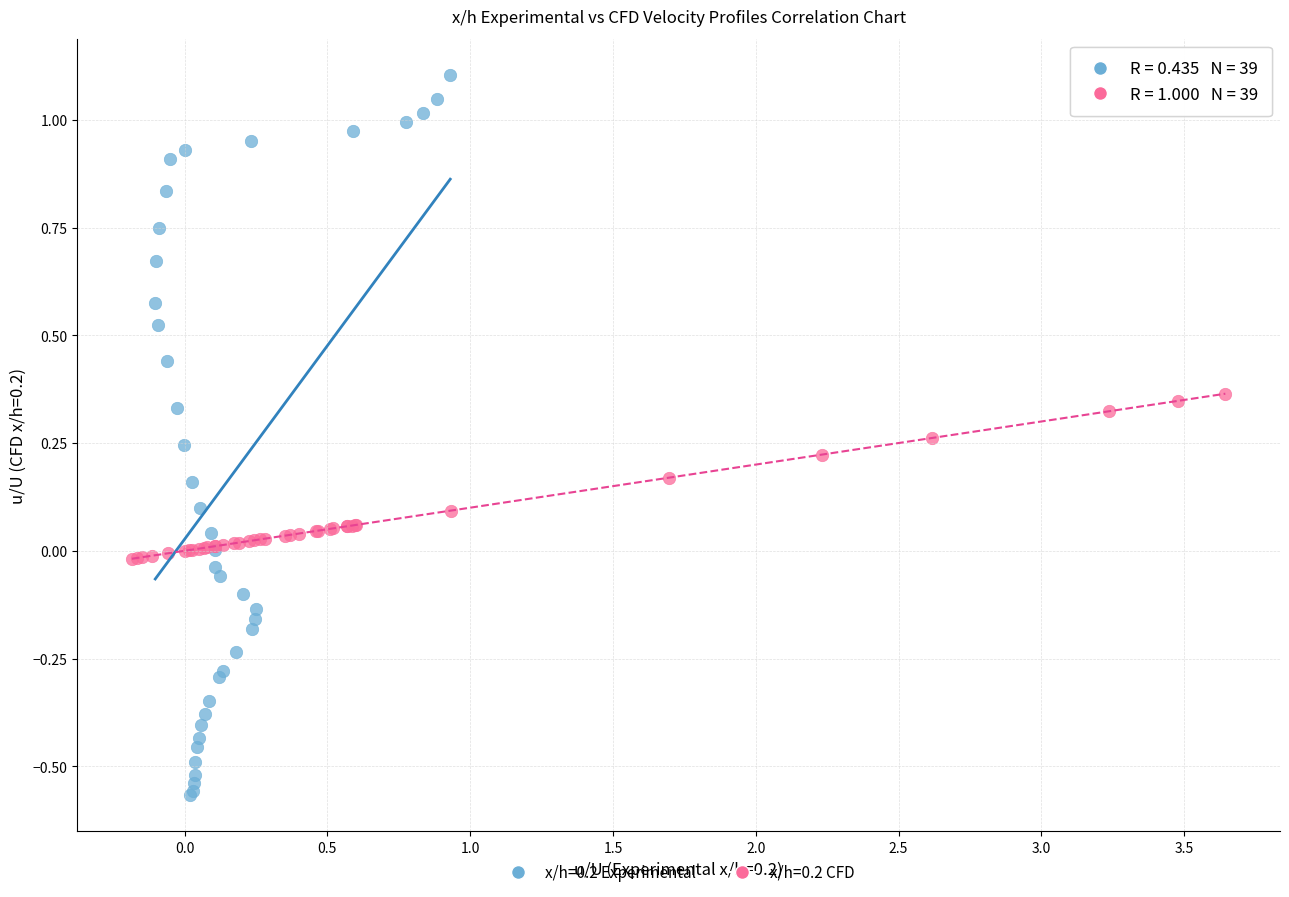

Which series has the widest spread of Y values?

x/h=0.2 Experimental